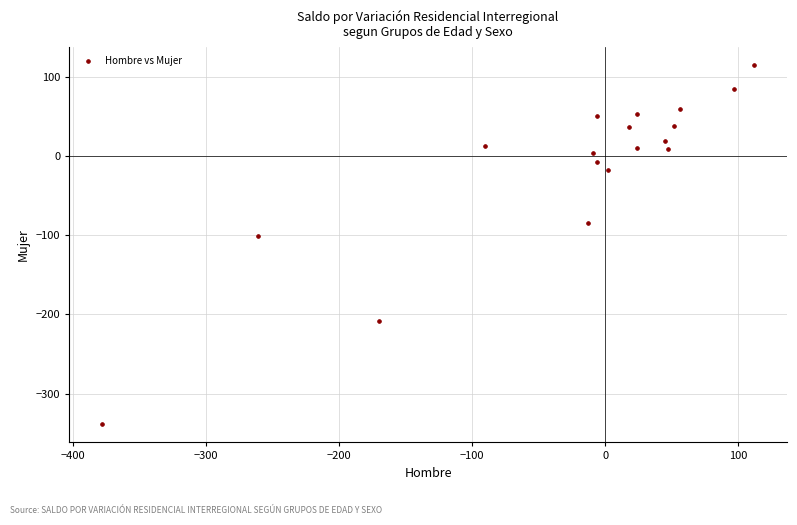

What Y value in the scatter plot is closest to -112?

-101